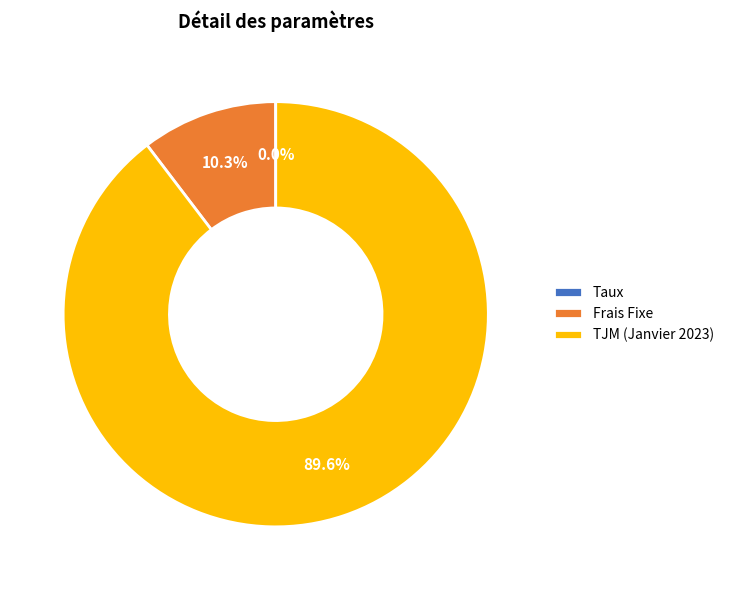

Which slice is the largest?

TJM (Janvier 2023)